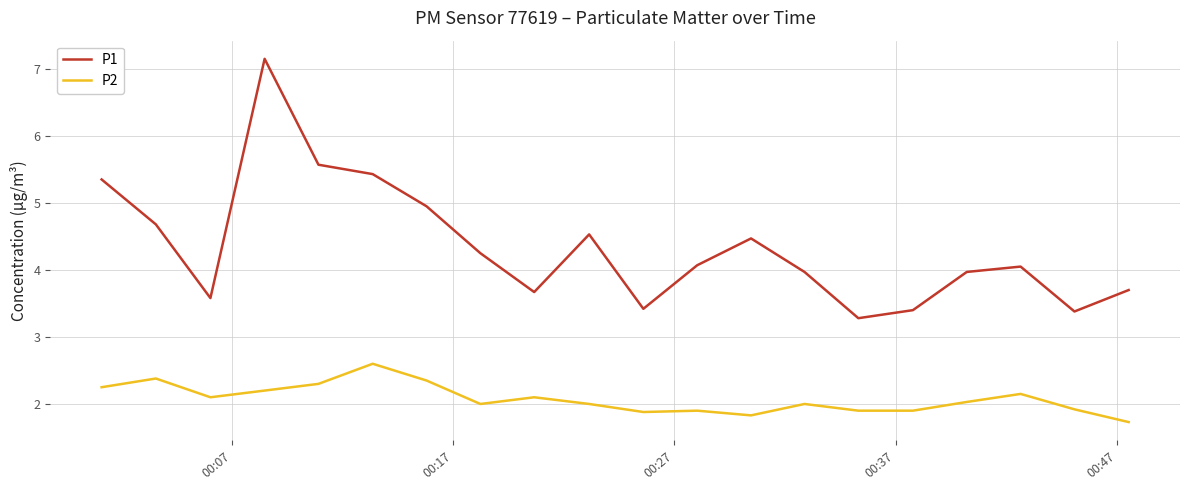

True or false: P2 and P1 cross at least once.

False